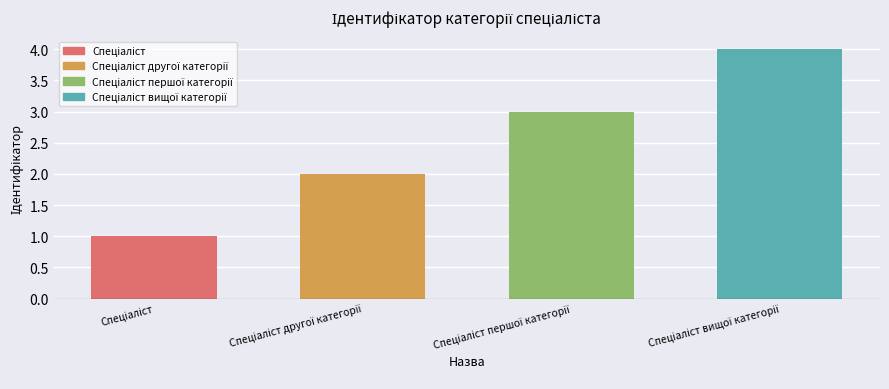

What is the greatest value displayed?

4